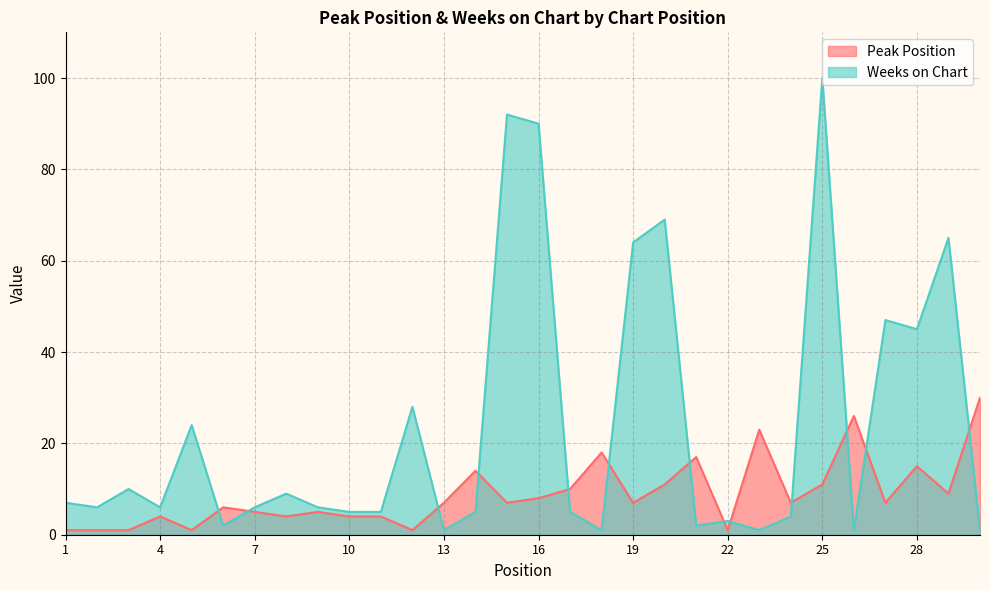

List the series in order of their peak value, highest first.

Weeks on Chart, Peak Position